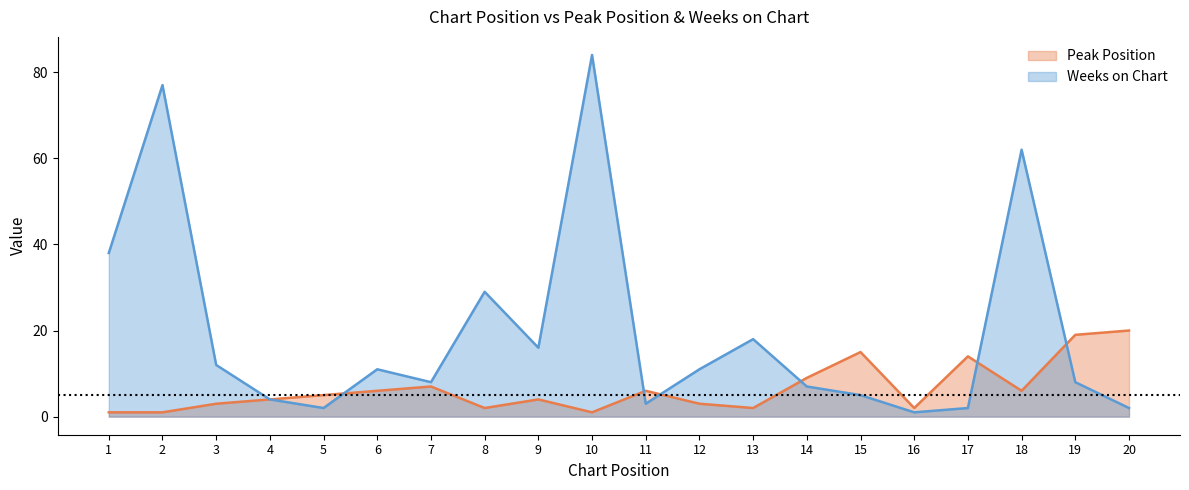

What are all the series names shown in the legend?

Peak Position, Weeks on Chart